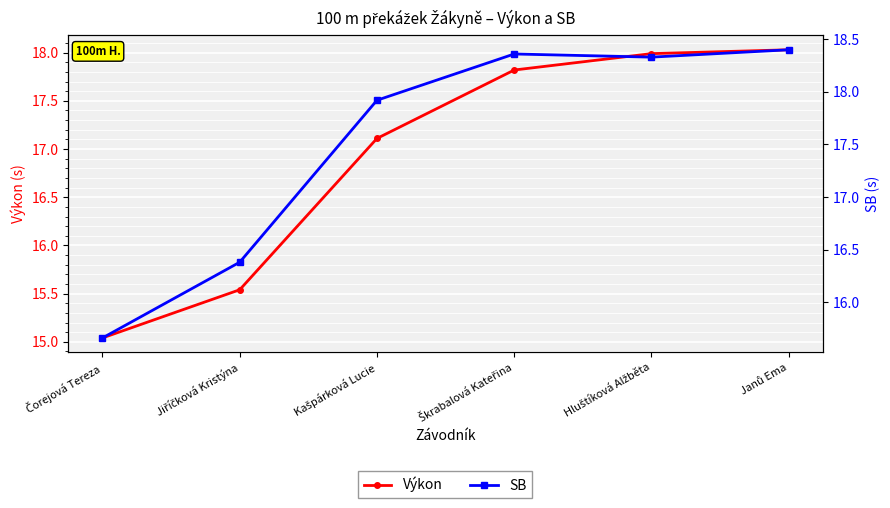

What is the difference between the maximum and minimum values in the Výkon series?

3.0